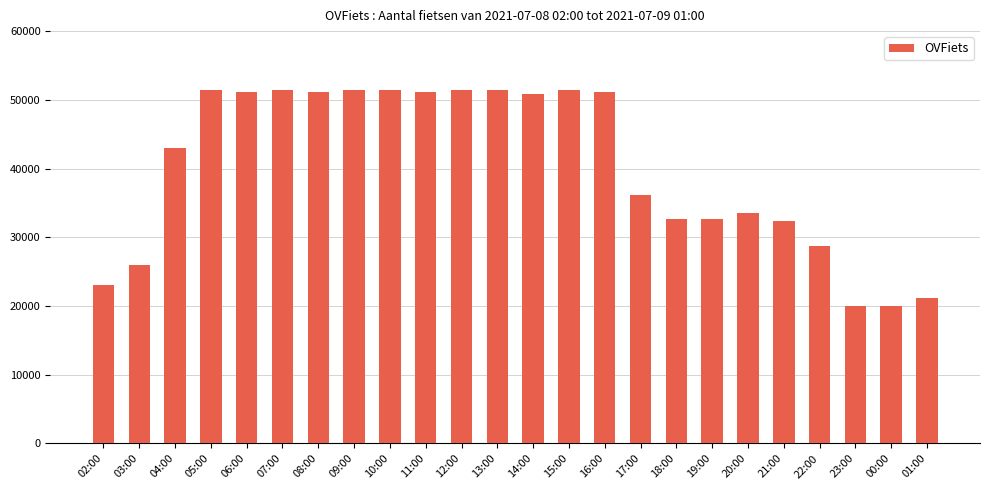

What is the label of the 17th bar from the right?

09:00